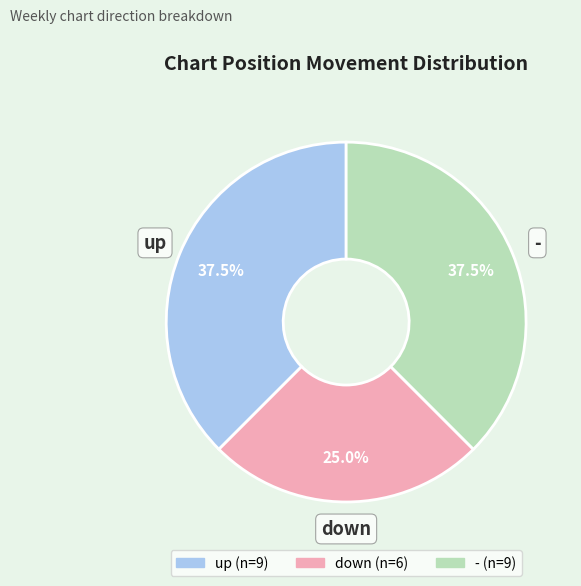

What percentage do down and up together represent?

62.5%